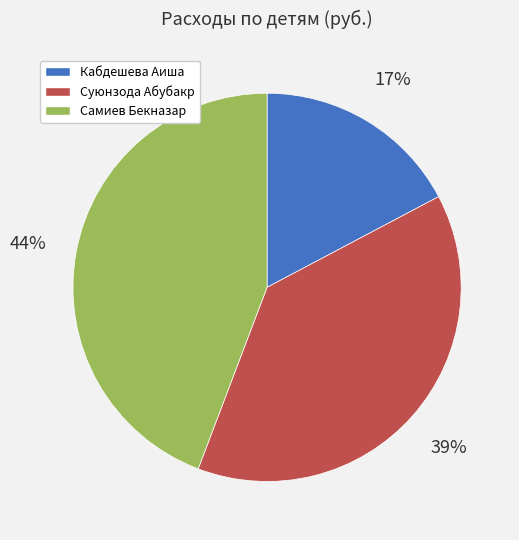

Is Кабдешева Аиша the majority of the pie?

No